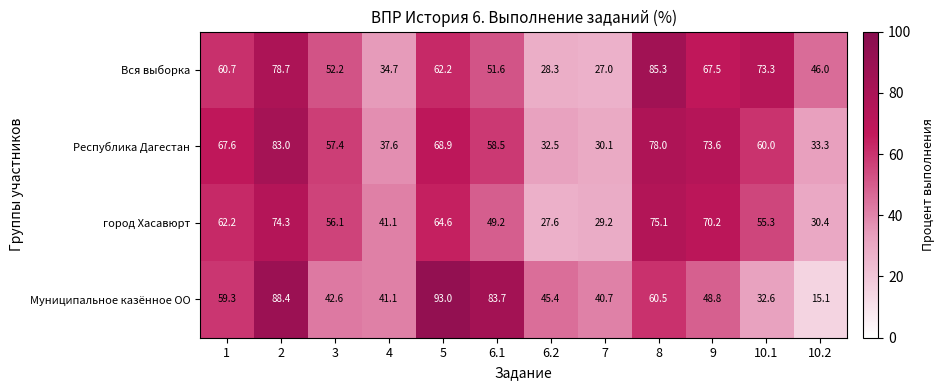

How many categories are shown in the chart?

12